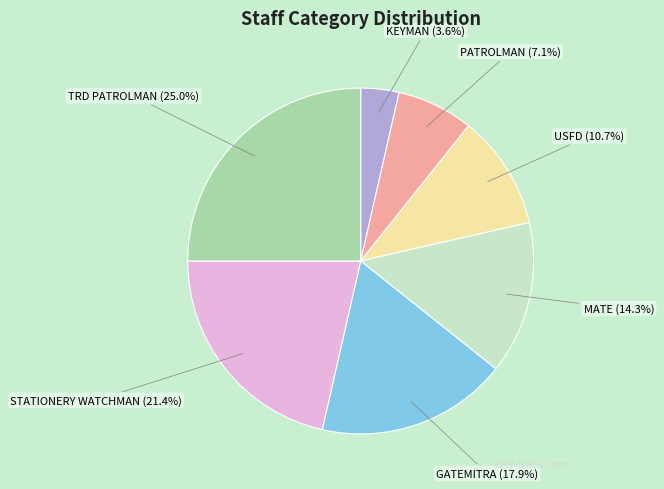

What is the smallest slice in the pie chart?

KEYMAN